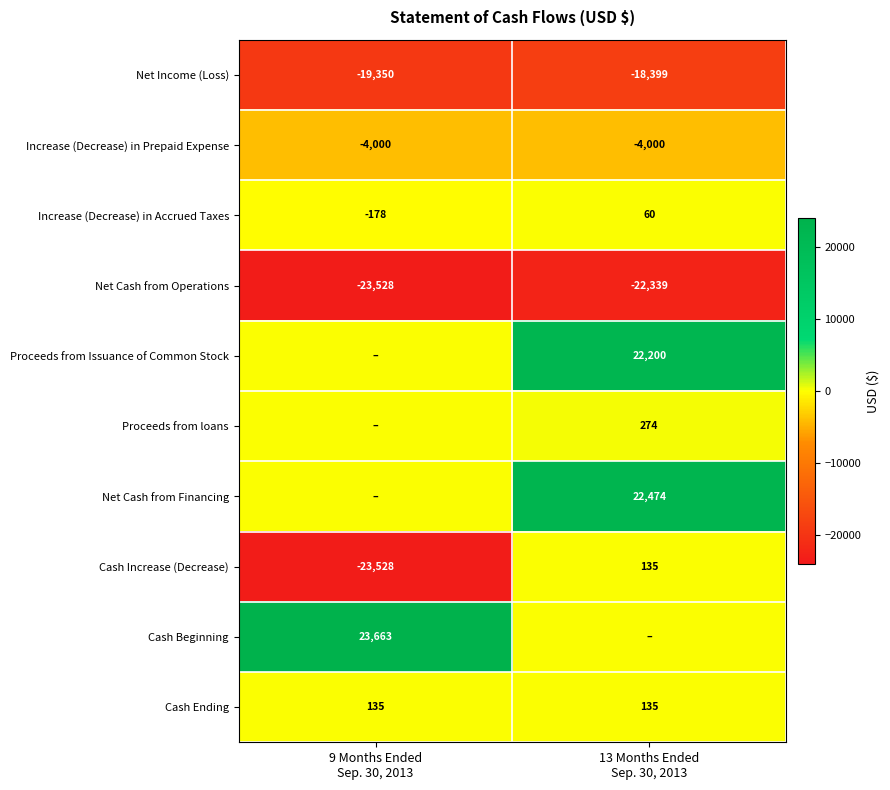

How many data points does each series have?

2